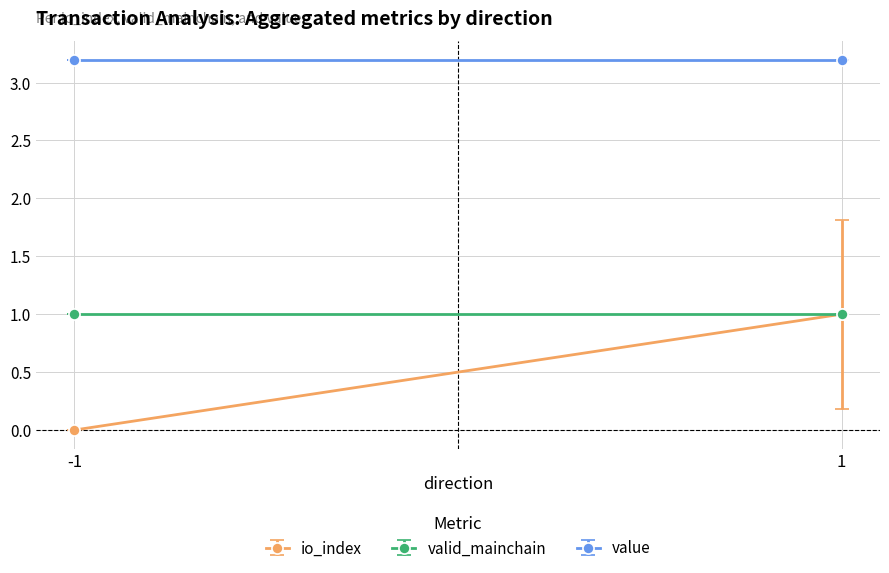

True or false: io_index and value cross at least once.

False